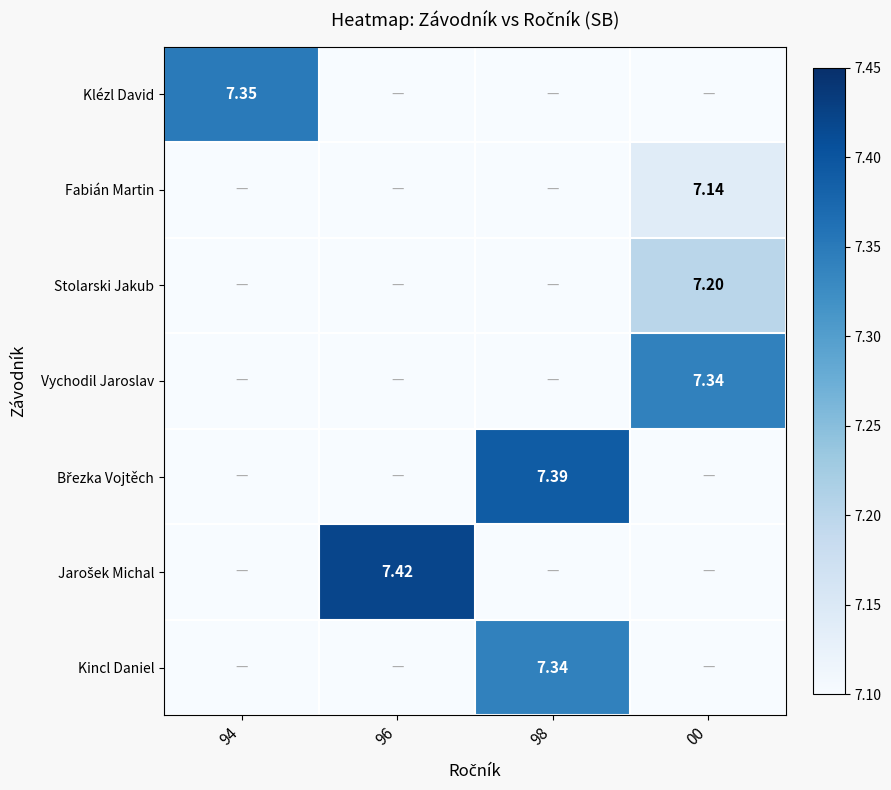

Is the value of Fabián Martin at 00 greater than the value of Vychodil Jaroslav at 00?

No